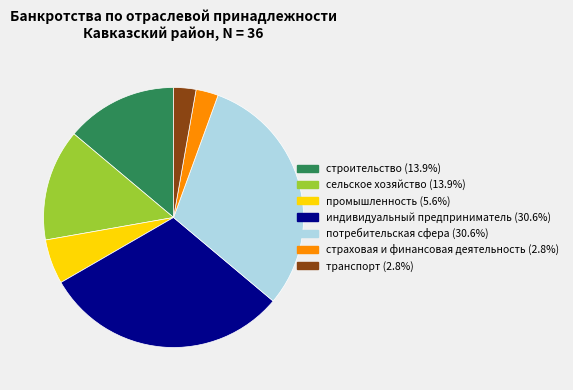

The строительство slice represents 25% of the pie. True or false?

False